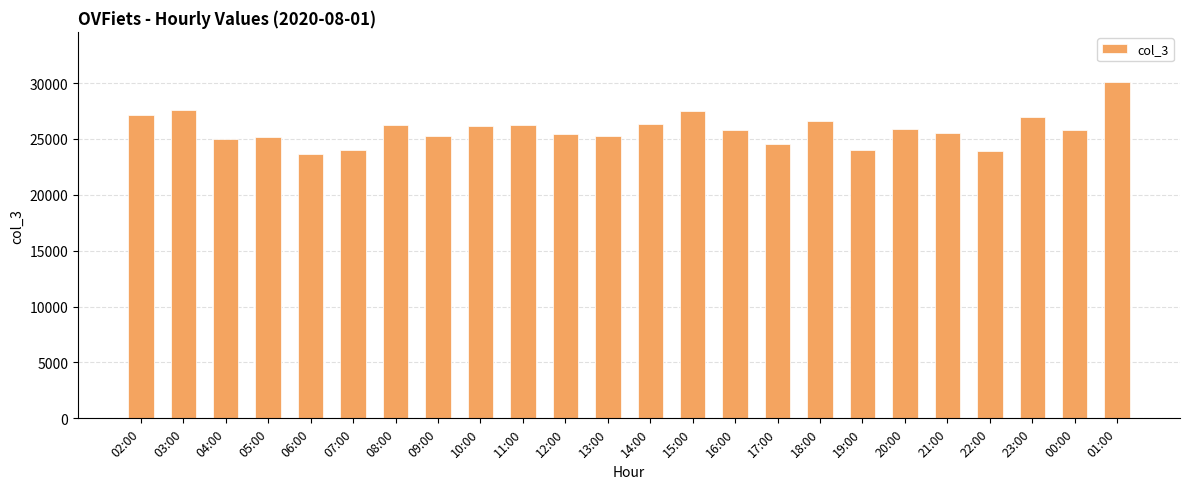

Between 11:00 and 02:00, which is larger?

02:00